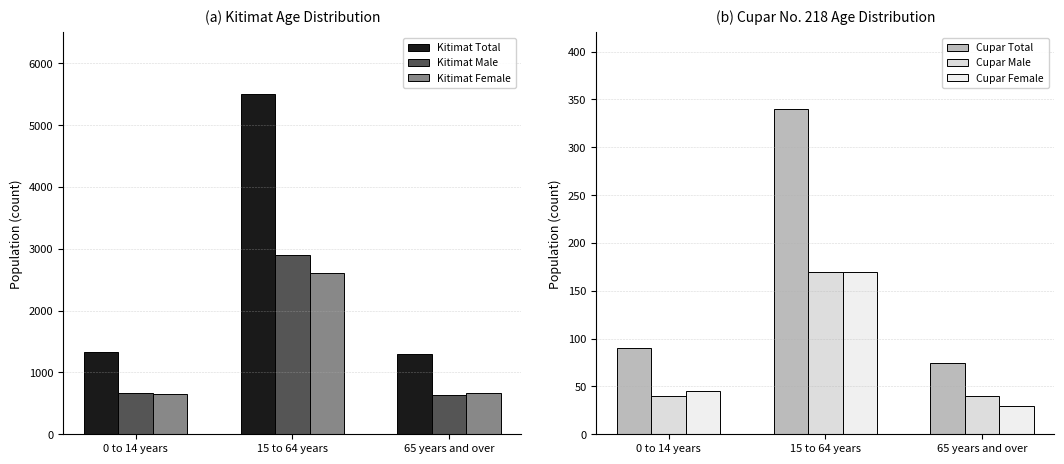

How many categories are shown in the chart?

3